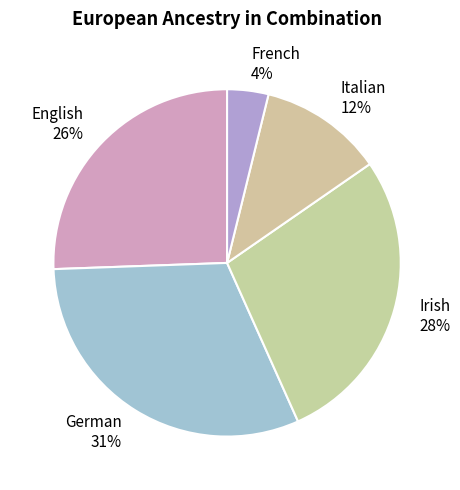

To the nearest percent, what percentage of the pie is Italian?

12%